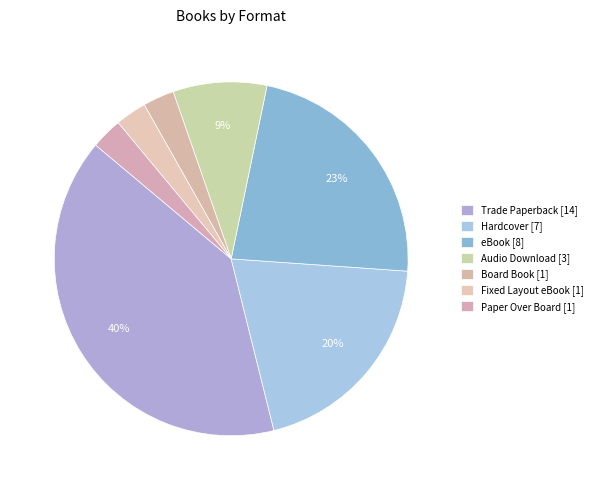

True or false: Fixed Layout eBook accounts for 3% of the total.

True